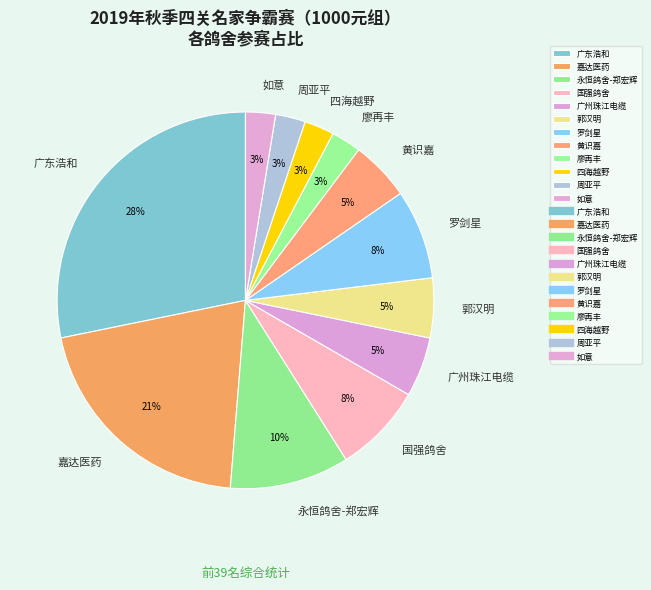

Is it true that 黄识嘉 is 5% of the pie?

True